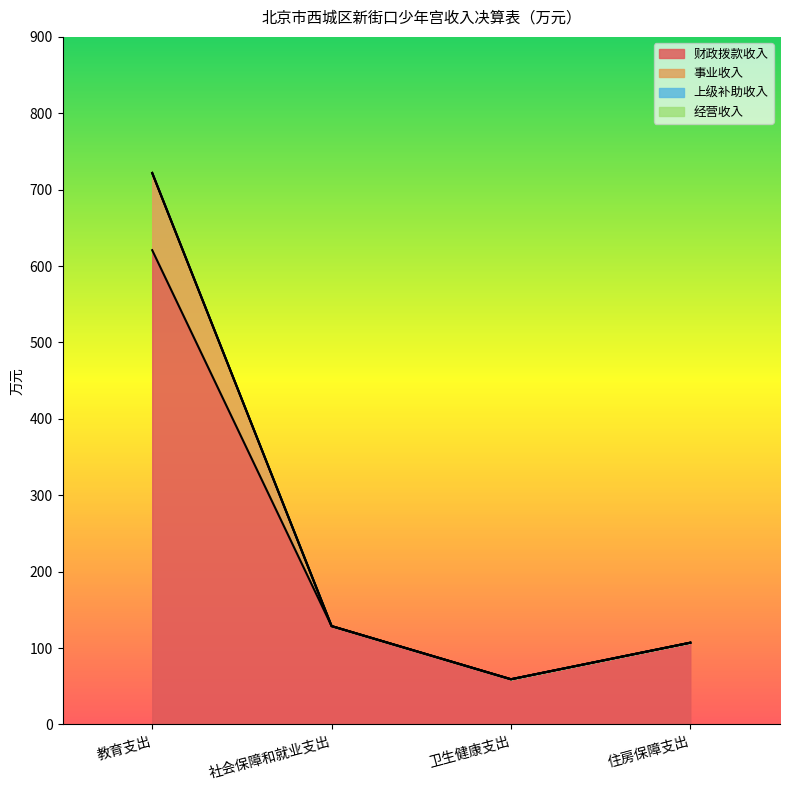

Where is the first local minimum for 财政拨款收入?

卫生健康支出